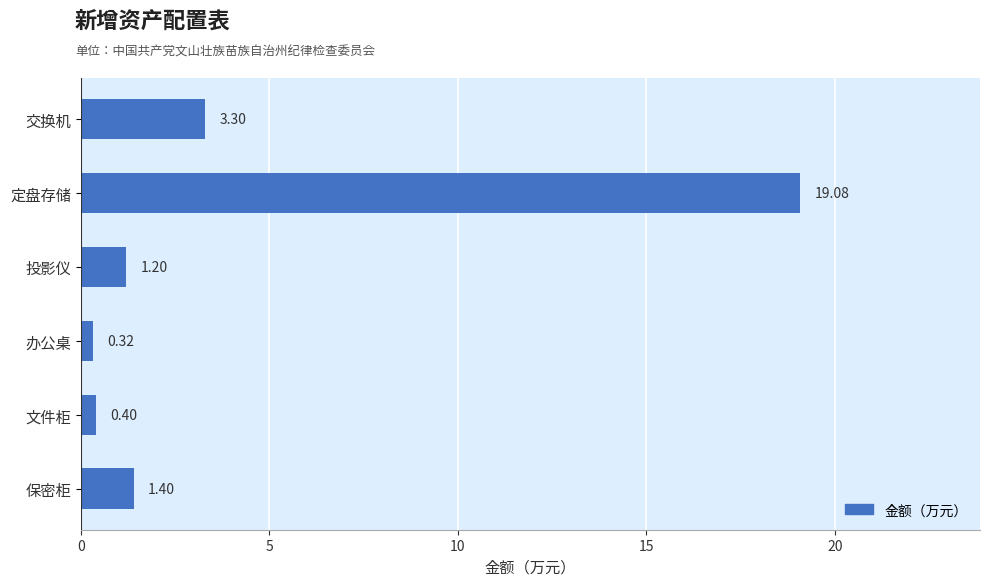

Which category has the highest value across all series?

定盘存储